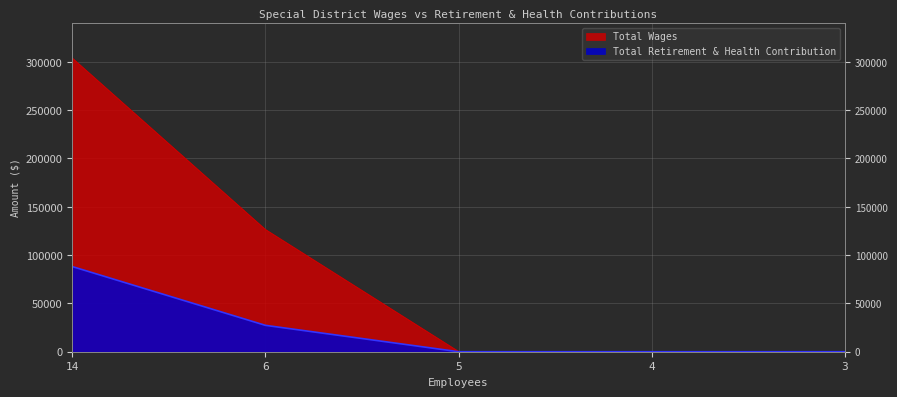

Which series changed the most between 14 and 3?

Total Wages